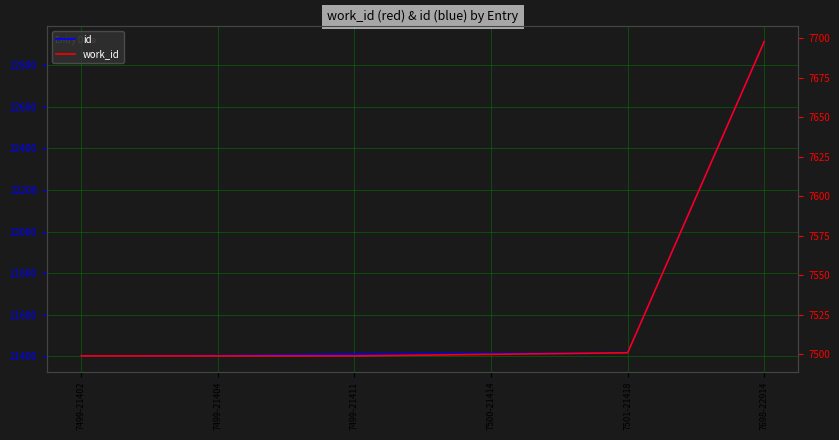

Reading left to right, list all the values displayed in this chart.

id: 7499-21402=21402	7499-21404=21404	7499-21411=21411	7500-21414=21414	7501-21418=21418	7698-22914=22914
work_id: 7499-21402=7499	7499-21404=7499	7499-21411=7499	7500-21414=7500	7501-21418=7501	7698-22914=7698